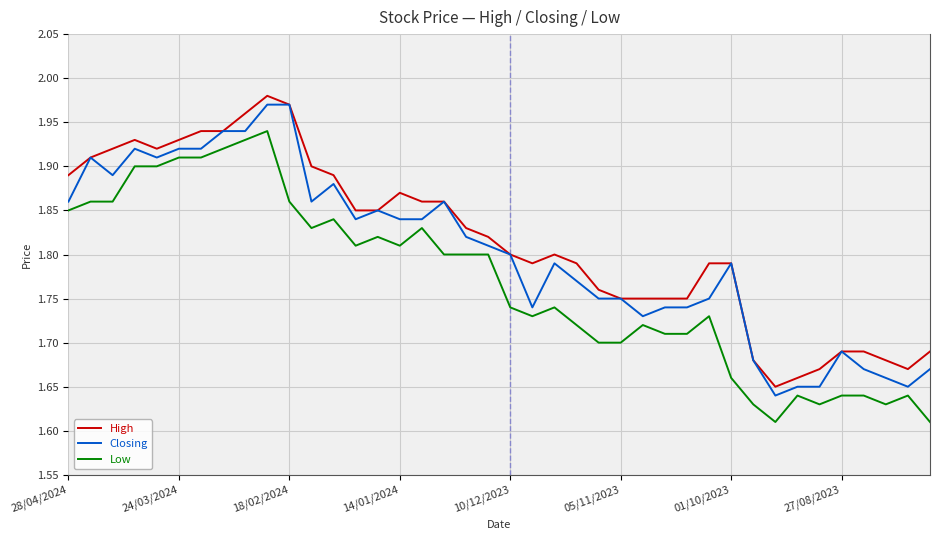

True or false: Closing and Low cross at least once.

False